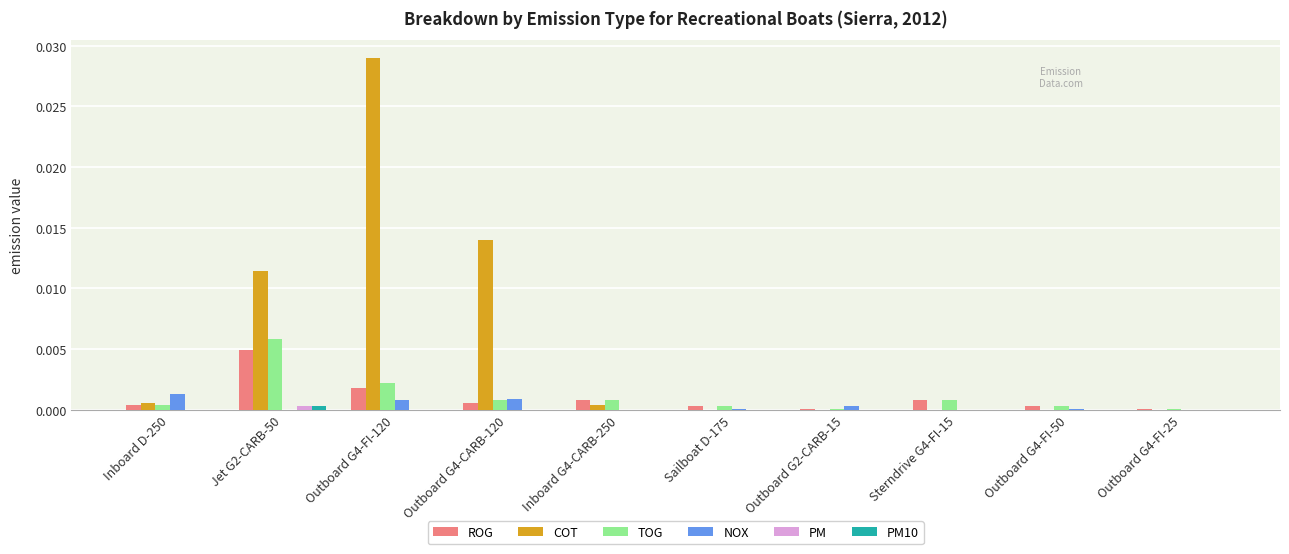

Which series changed the most between Inboard D-250 and Outboard G4-CARB-120?

COT